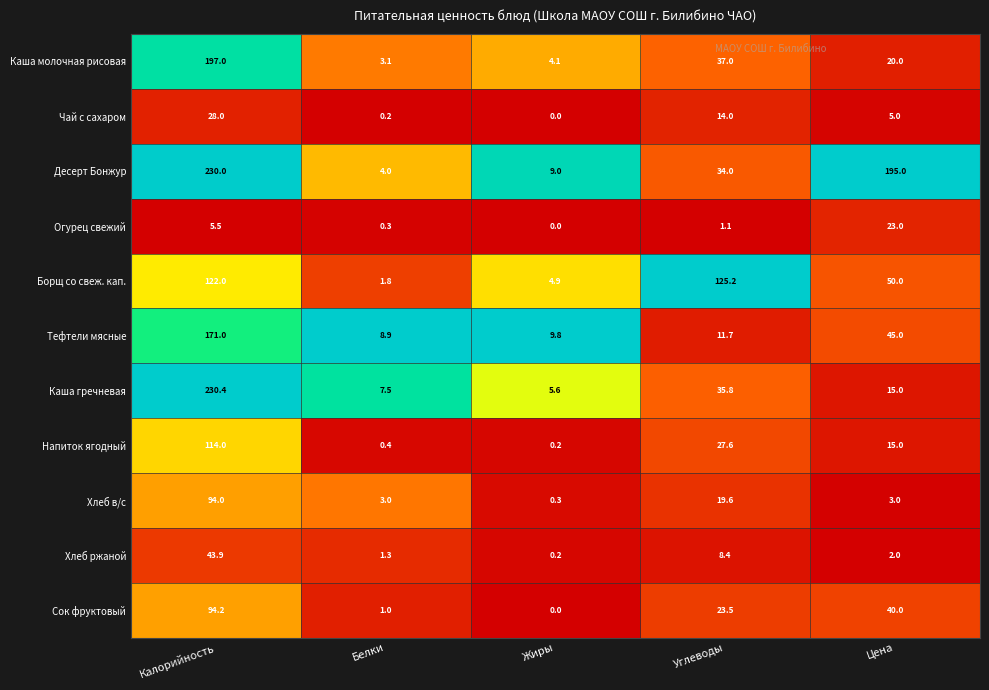

What is the average value of the Каша гречневая series?

58.9